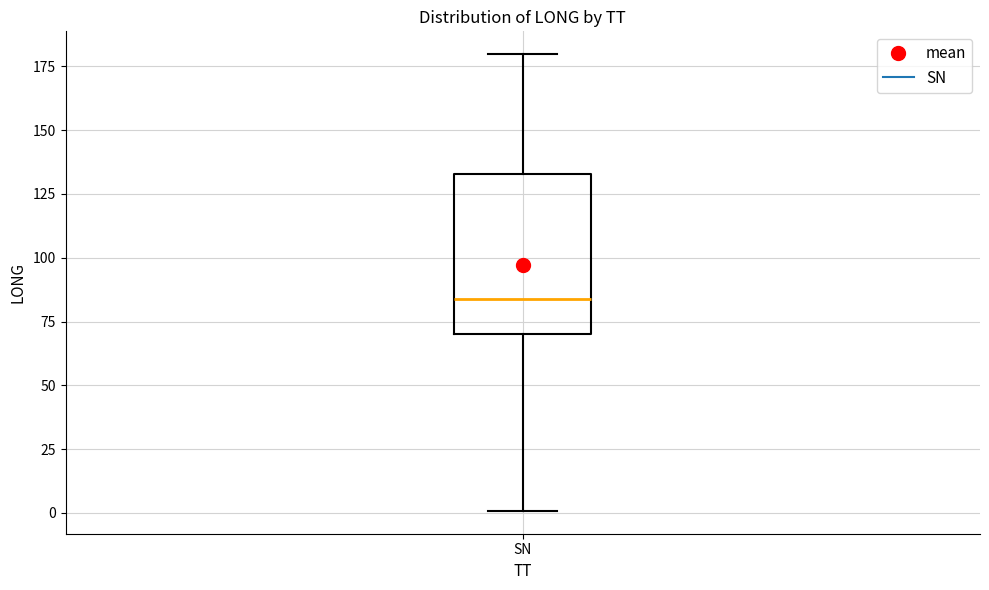

Transcribe this box plot: give where the median line is, the range the box spans, and where the two whiskers end, as read against the y-axis. The values are not printed on the chart, so give them approximately, as read against the axis.

median 85, box 70 to 135, whiskers 0 to 180